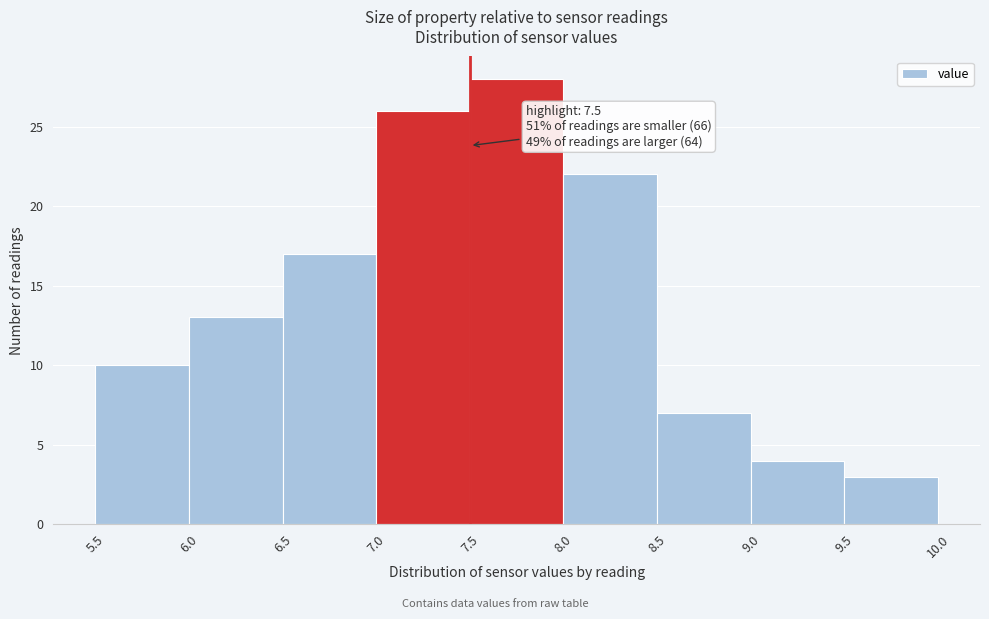

Which range on the x-axis has the tallest bar?

7.5 to 8.0